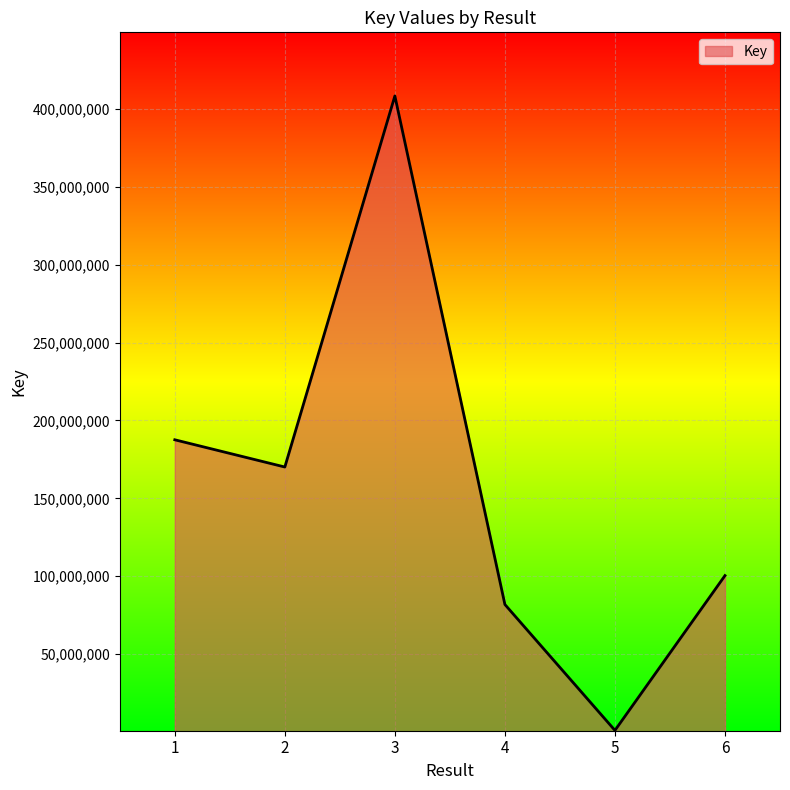

What is the difference between the maximum and minimum values?

407182984